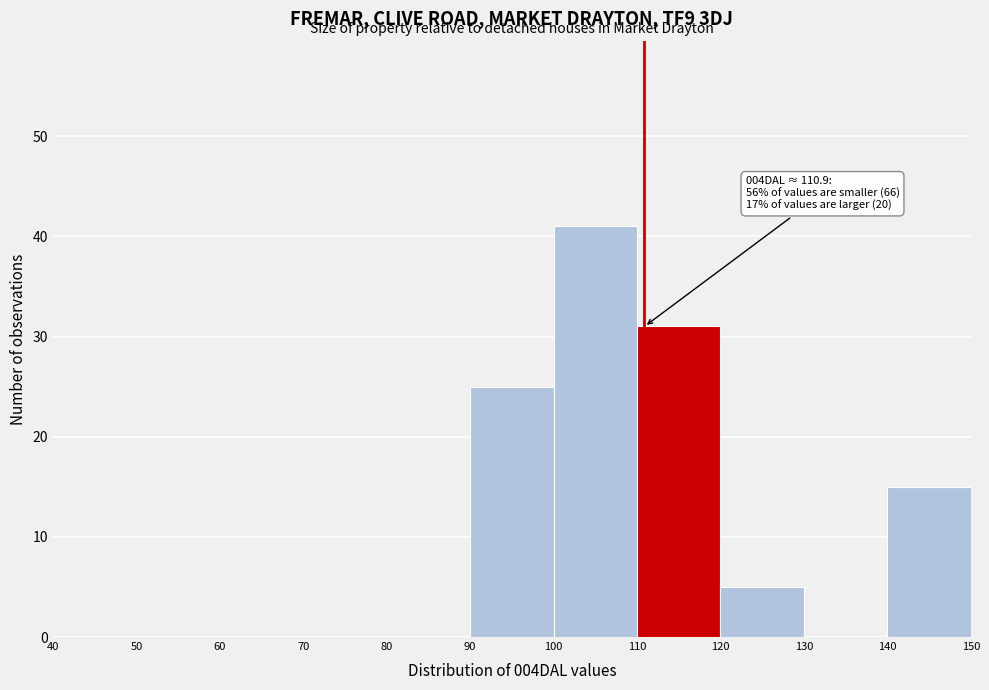

Over which range of the x-axis is the bar tallest?

100 to 110